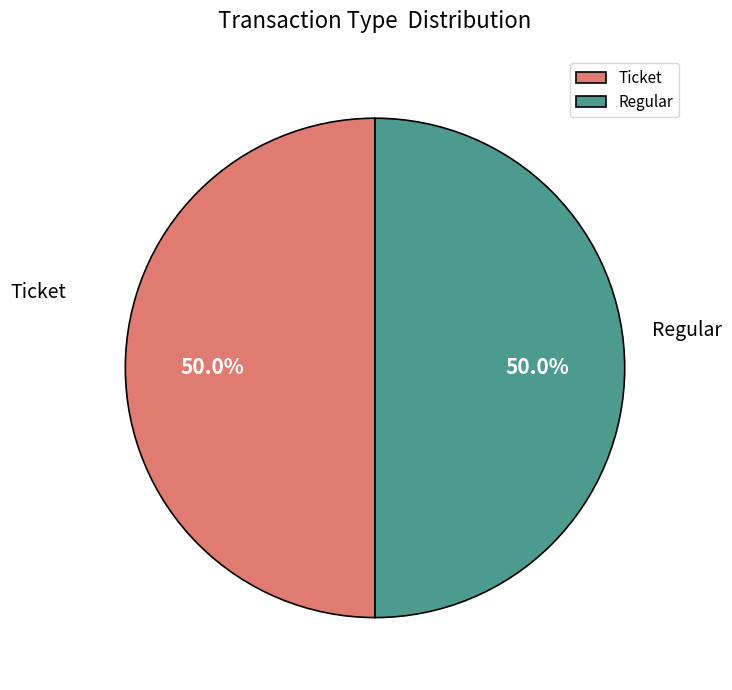

Combined, what portion of the pie is Ticket and Regular?

100.0%